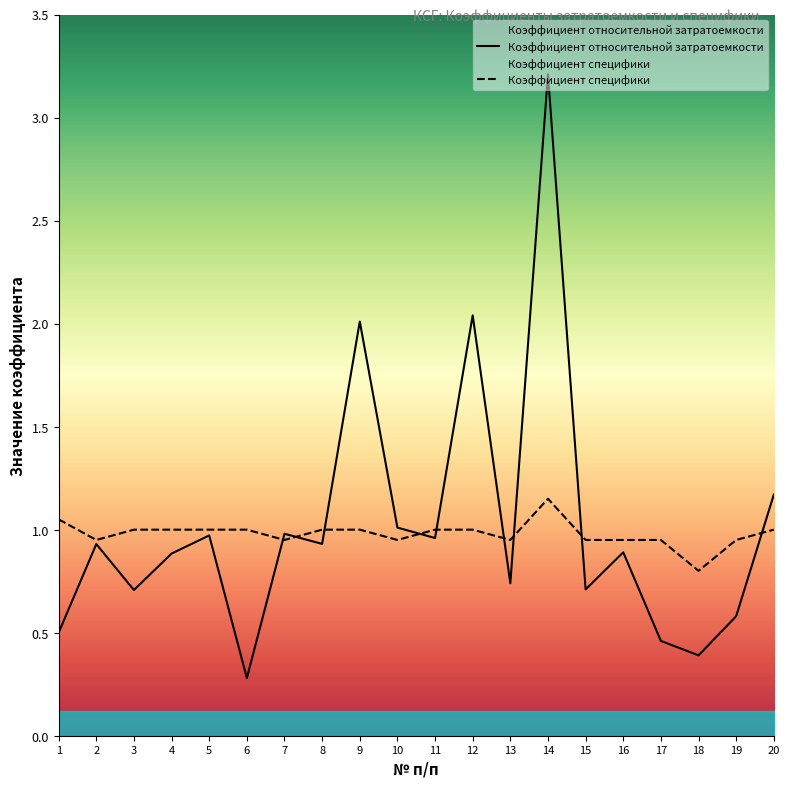

What is the smallest value displayed?

0.3